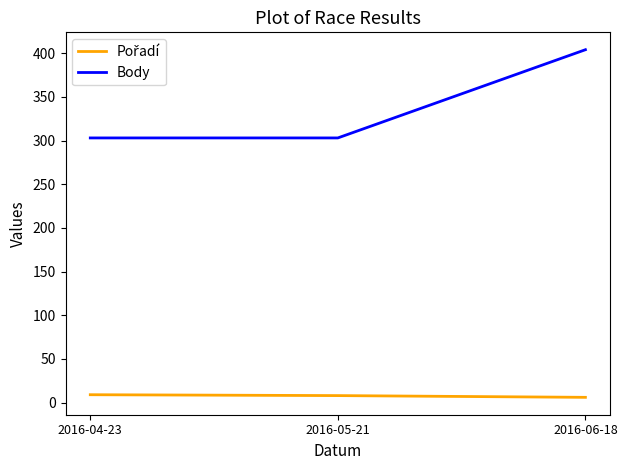

What is the difference between the maximum and minimum values in the Body series?

101